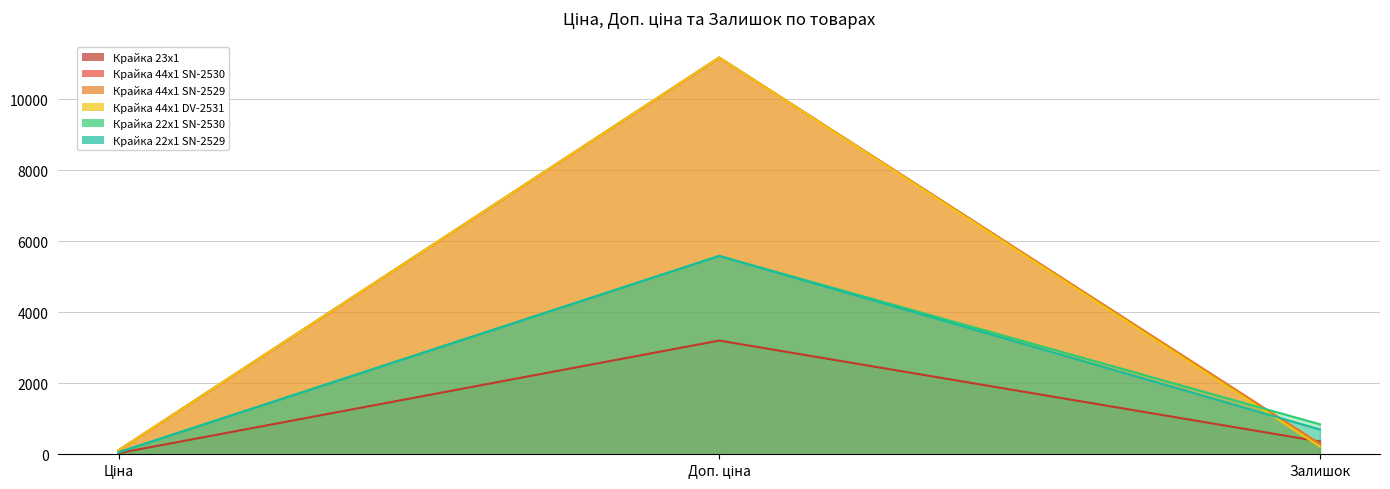

At which label is Крайка 22x1 SN-2529 closest to 2823?

Залишок